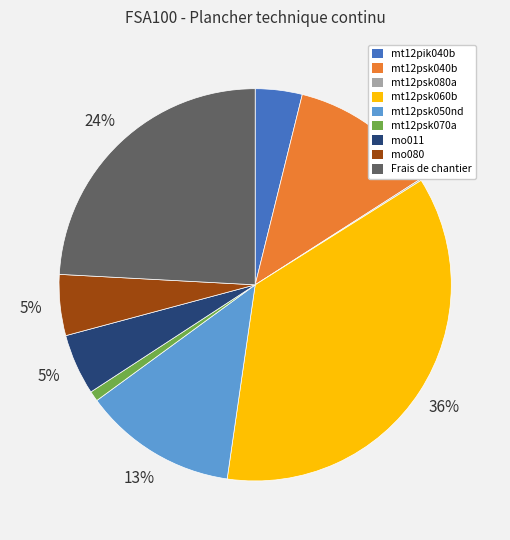

Which has a higher value, mo011 or mt12psk040b?

mt12psk040b